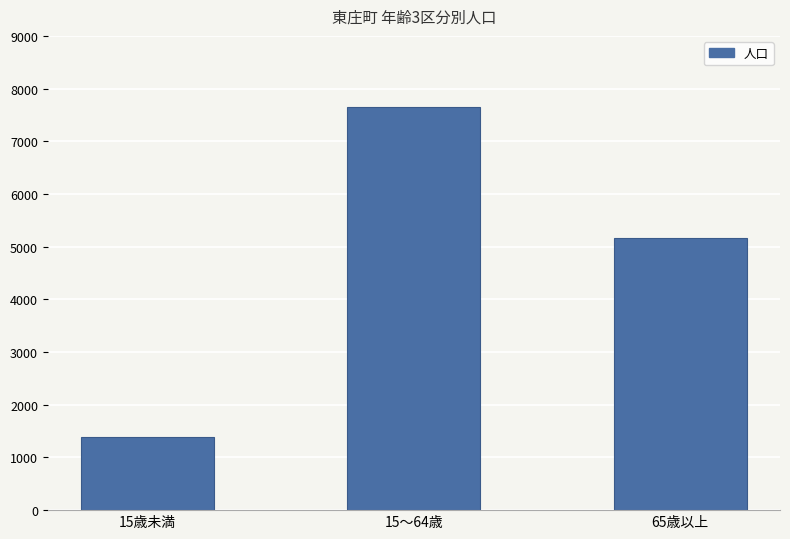

List the labels in order of value, largest first.

15～64歳, 65歳以上, 15歳未満